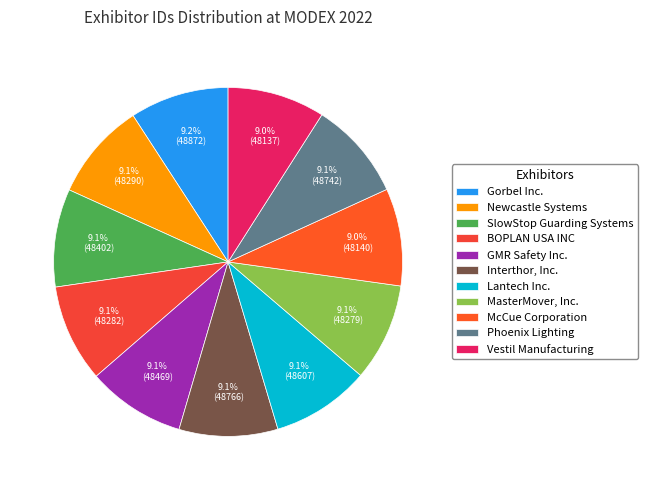

True or false: McCue Corporation accounts for 3% of the total.

False